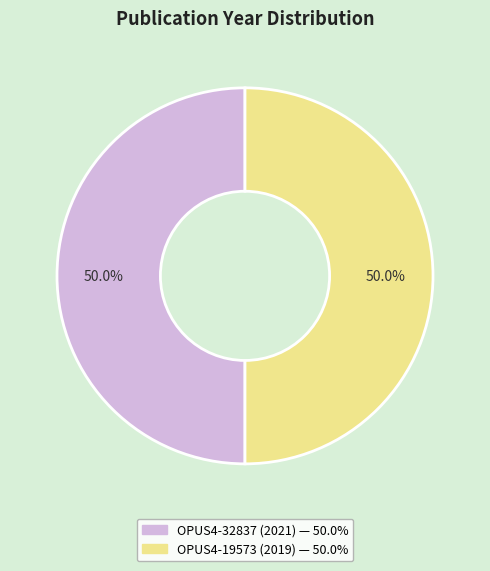

To the nearest percent, what percentage of the pie is OPUS4-32837 (2021)?

50%